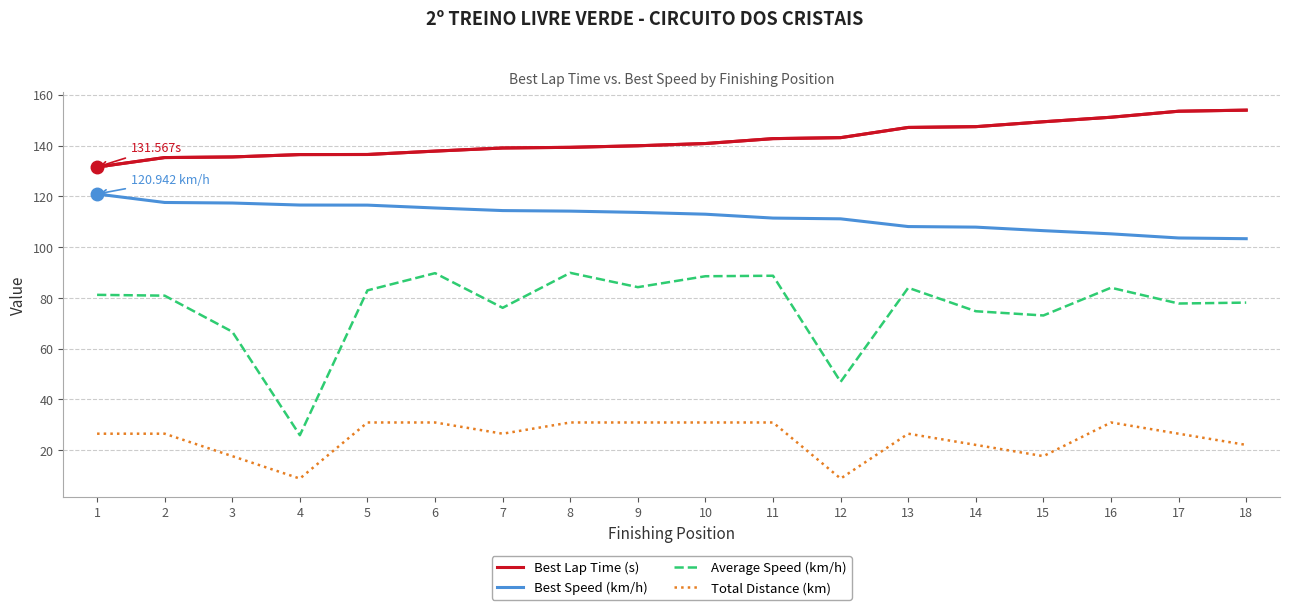

List the series in order of their overall mean, highest first.

Best Lap Time (s), Best Speed (km/h), Average Speed (km/h), Total Distance (km)